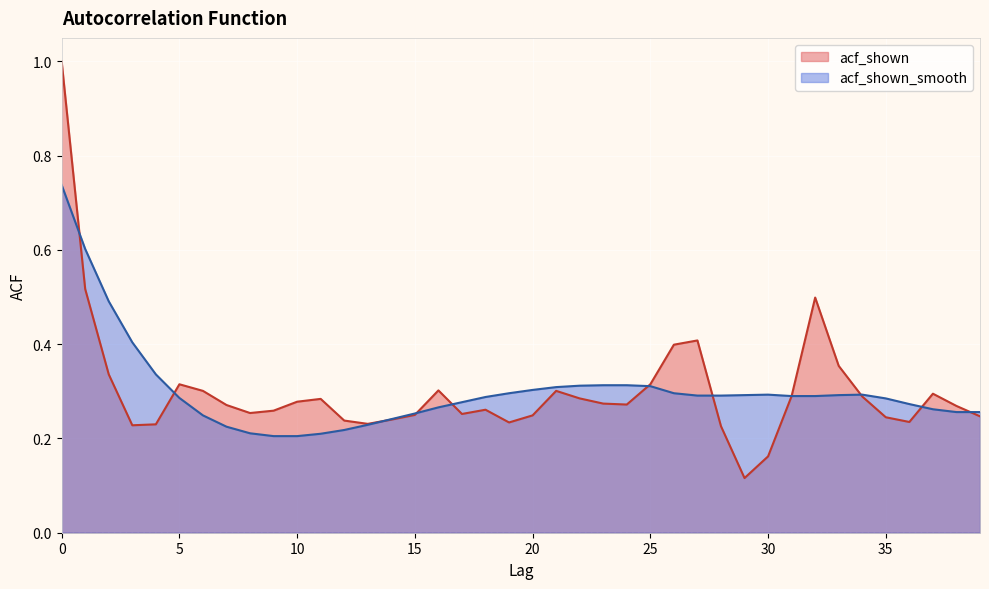

Count the acf_shown_smooth values in the range 0 to 1.

40